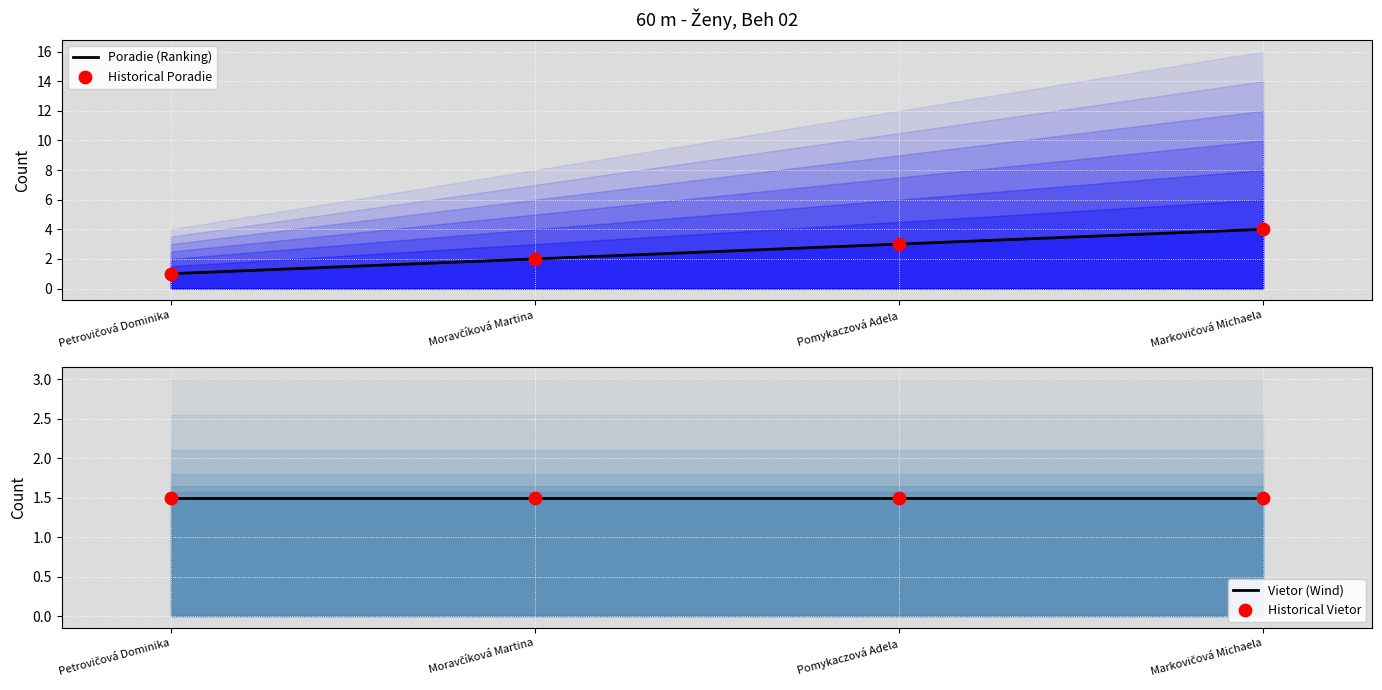

Is the value of Historical Poradie at Pomykaczová Adela greater than the value of Vietor (Wind) at Moravčíková Martina?

Yes